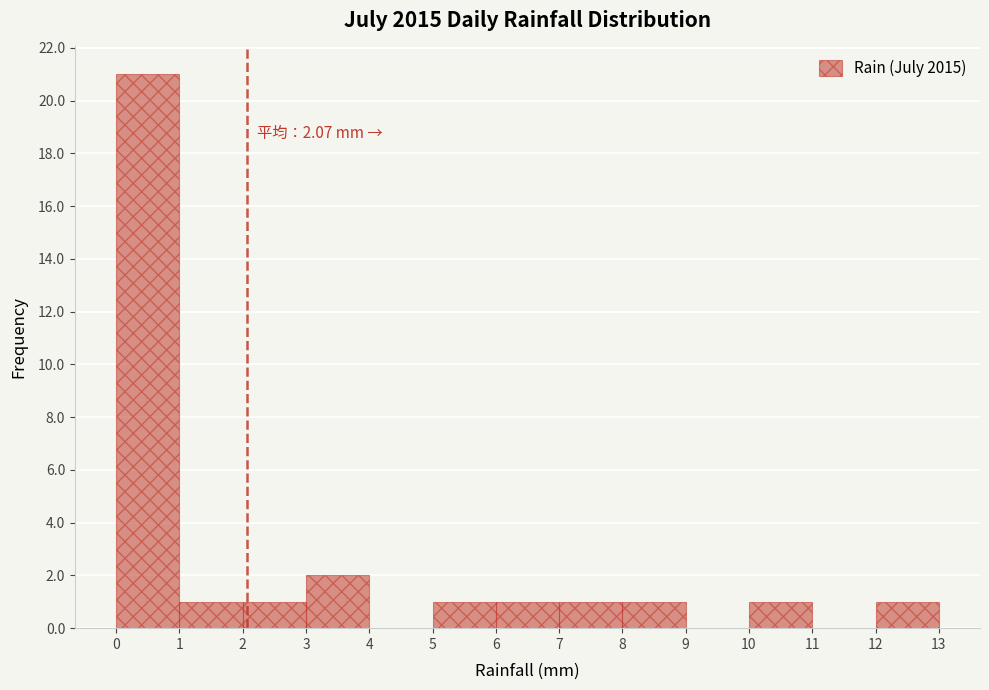

Over which range of the x-axis is the bar tallest?

0 to 1